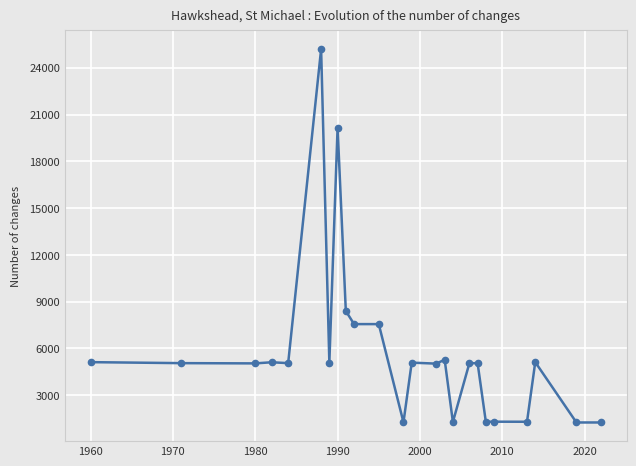

True or false: there are more than 2 points higher than both neighbors.

True